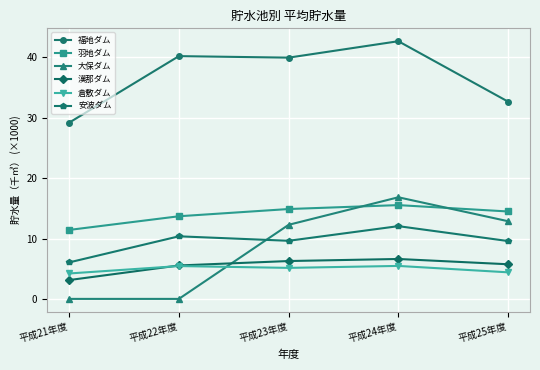

What is the difference between the 羽地ダム values at 平成22年度 and 平成21年度?

2.3